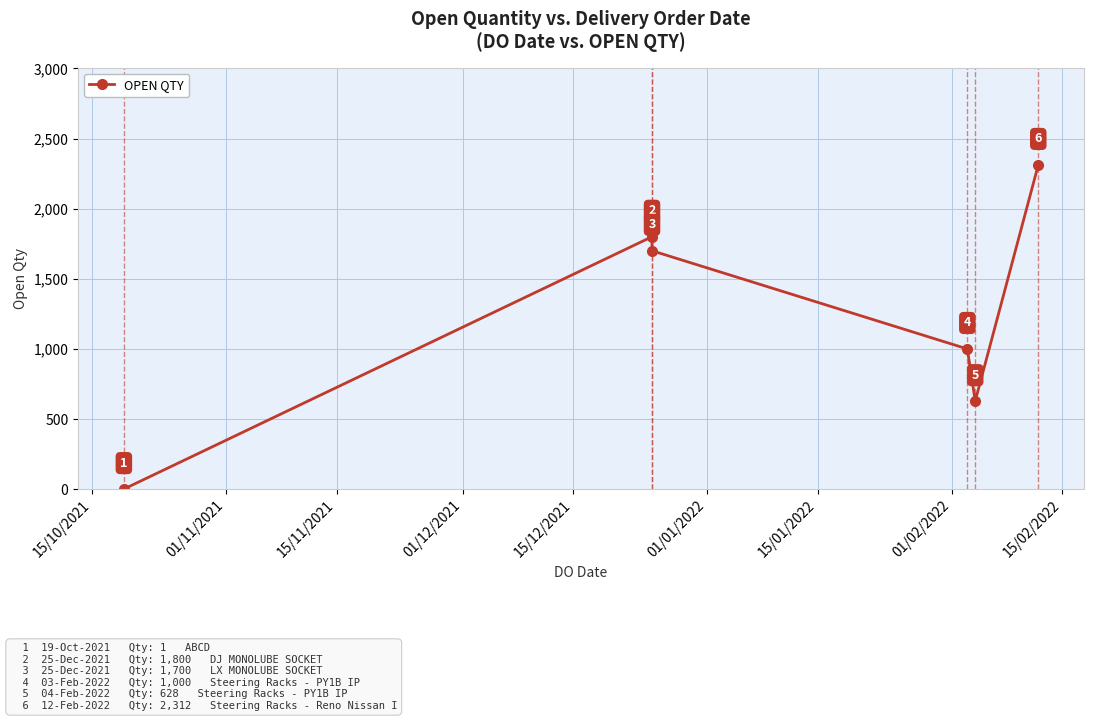

What is the sum of the values at 15/12/2021 and 15/11/2021?

2328